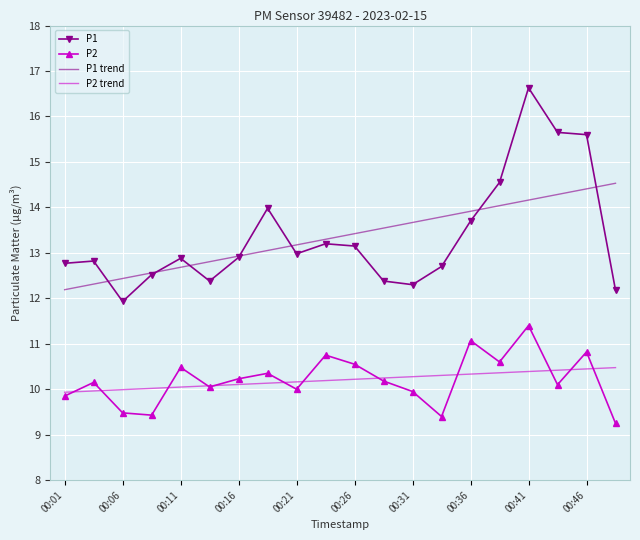

True or false: P1 trend and P2 trend intersect in this chart.

False